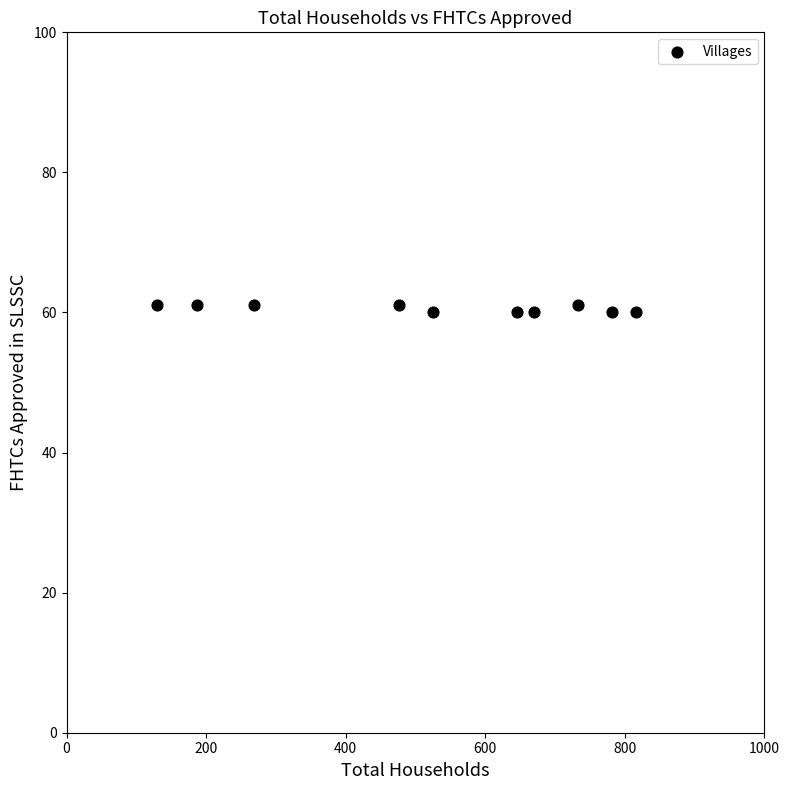

What is the range of X values (max minus min)?

687